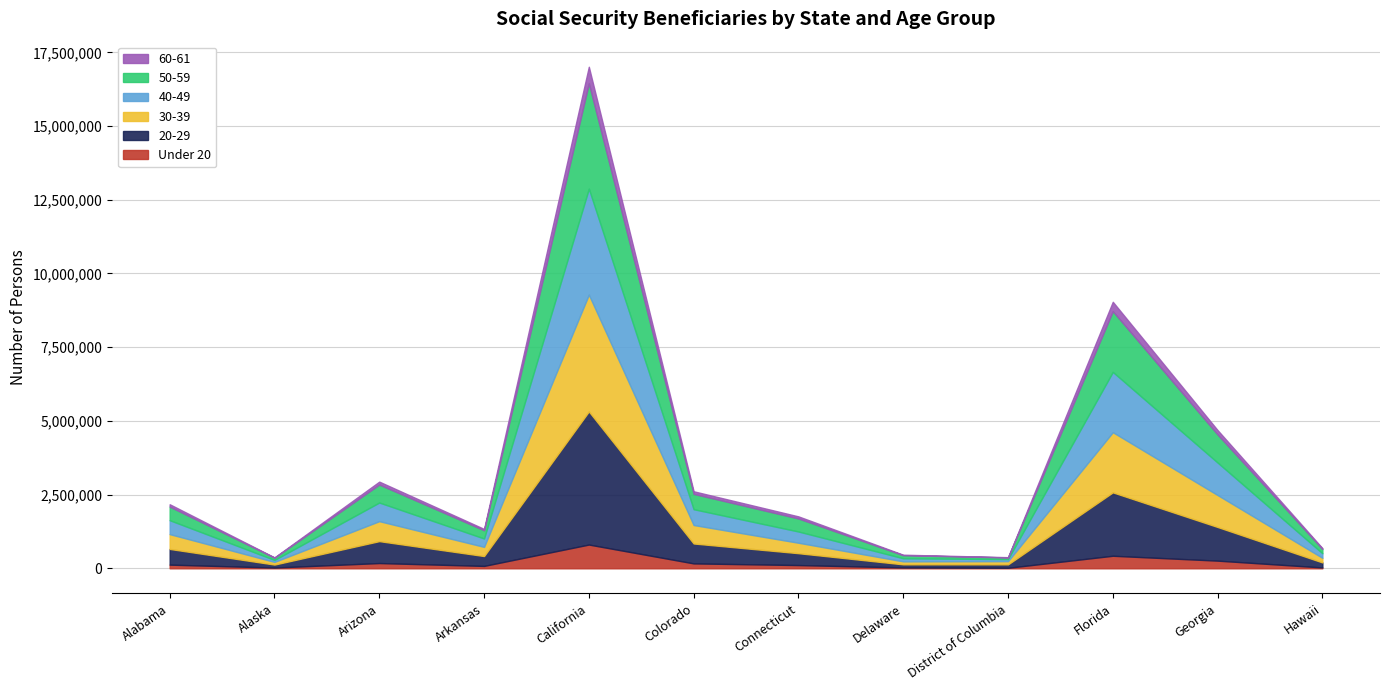

At which label does 50-59 first exceed 460765?

Arizona